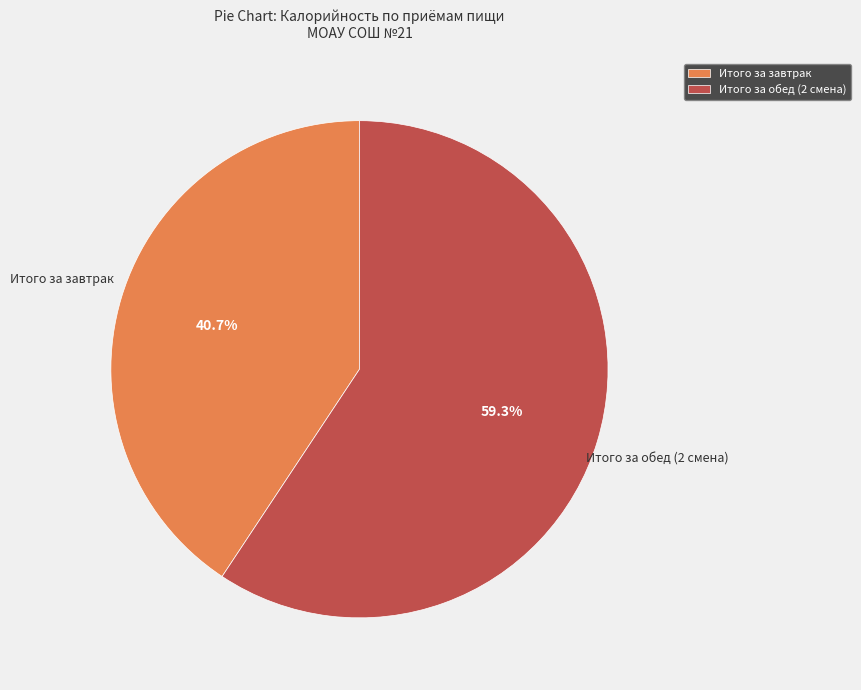

Which has a higher value, Итого за завтрак or Итого за обед (2 смена)?

Итого за обед (2 смена)